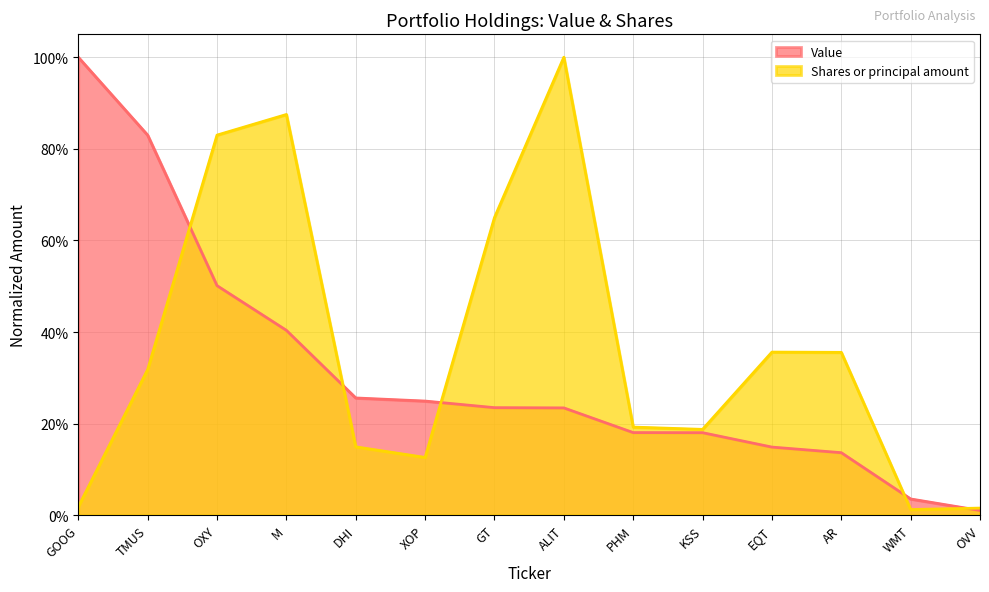

List the labels in order of Shares or principal amount value, smallest first.

WMT, OVV, GOOG, XOP, DHI, KSS, PHM, TMUS, AR, EQT, GT, OXY, M, ALIT